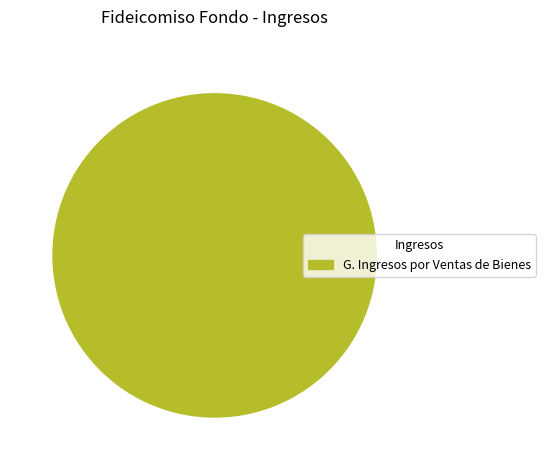

Rank the categories by value from lowest to highest.

G. Ingresos por Ventas de Bienes